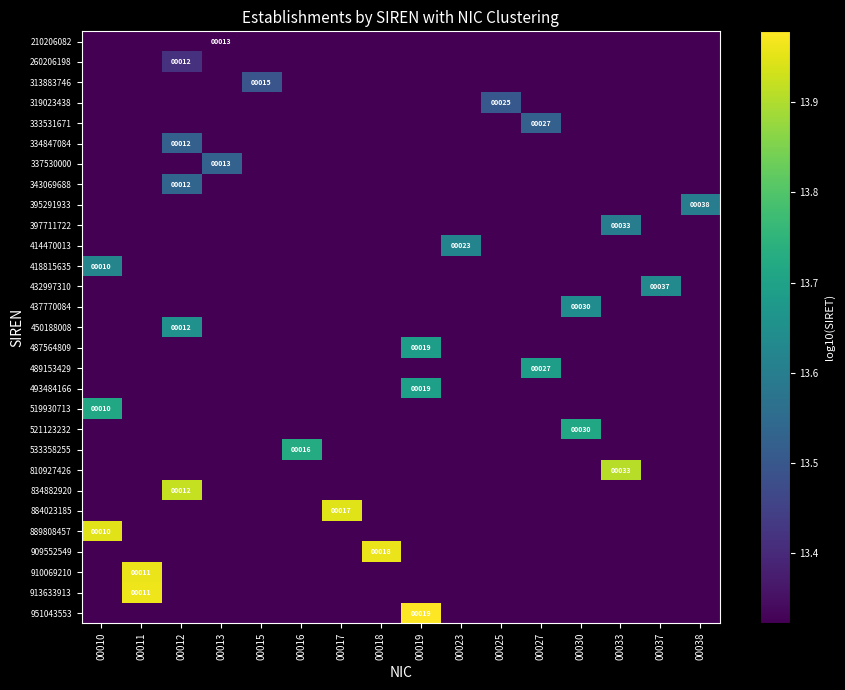

Which series changed the most between 00013 and 00015?

337530000